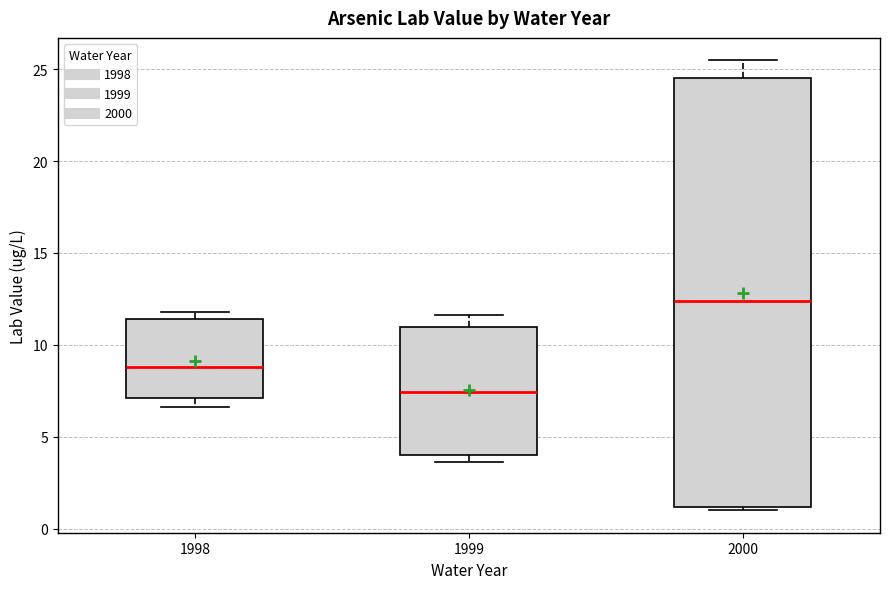

Where is the upper edge of the box at x = 2000 on the y-axis? The values are not printed on the chart, so give them approximately, as read against the axis.

24.5